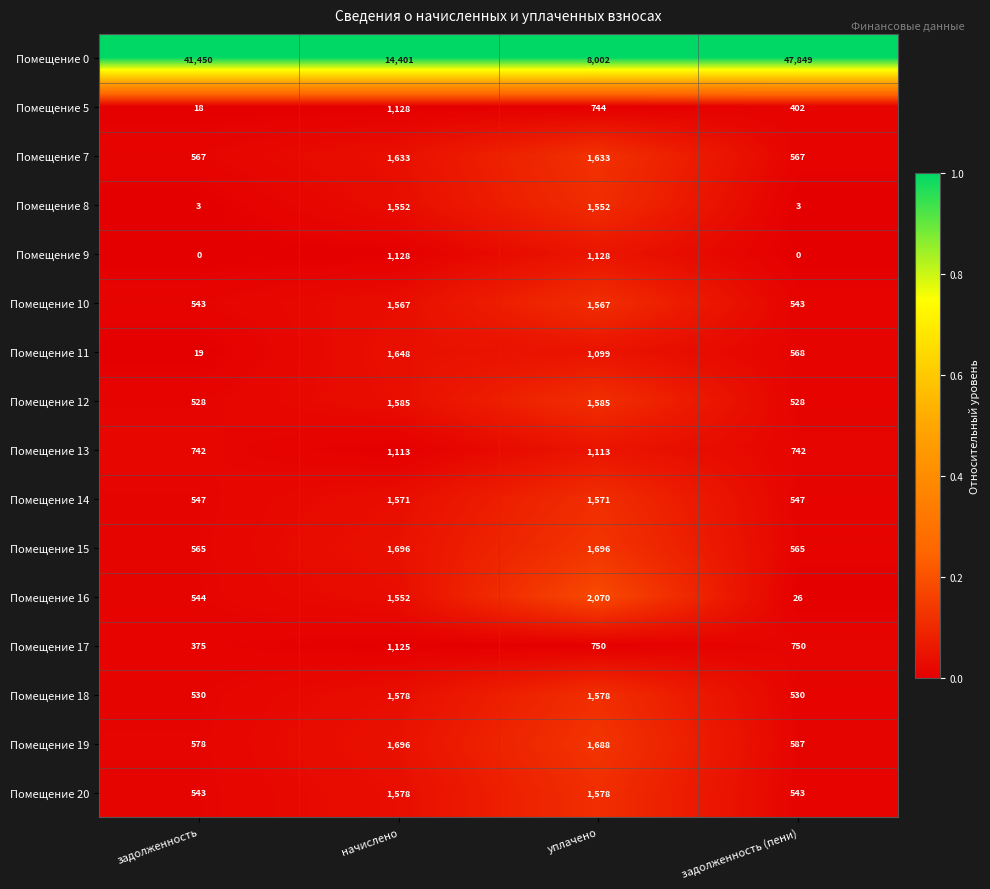

At how many categories does at least one series exceed 0?

4